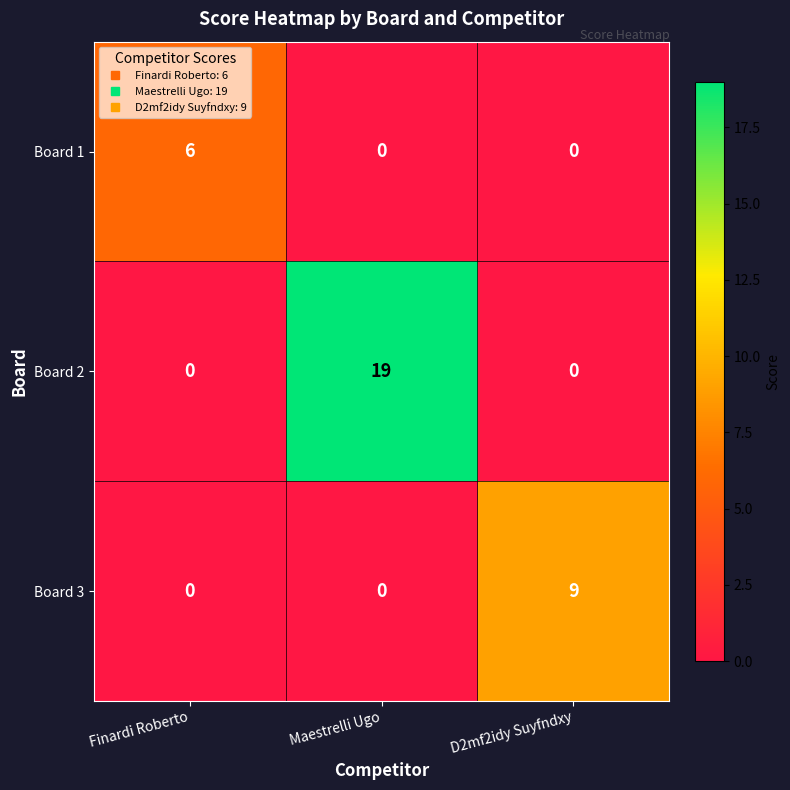

At which category is the sum across all series the highest?

Maestrelli Ugo